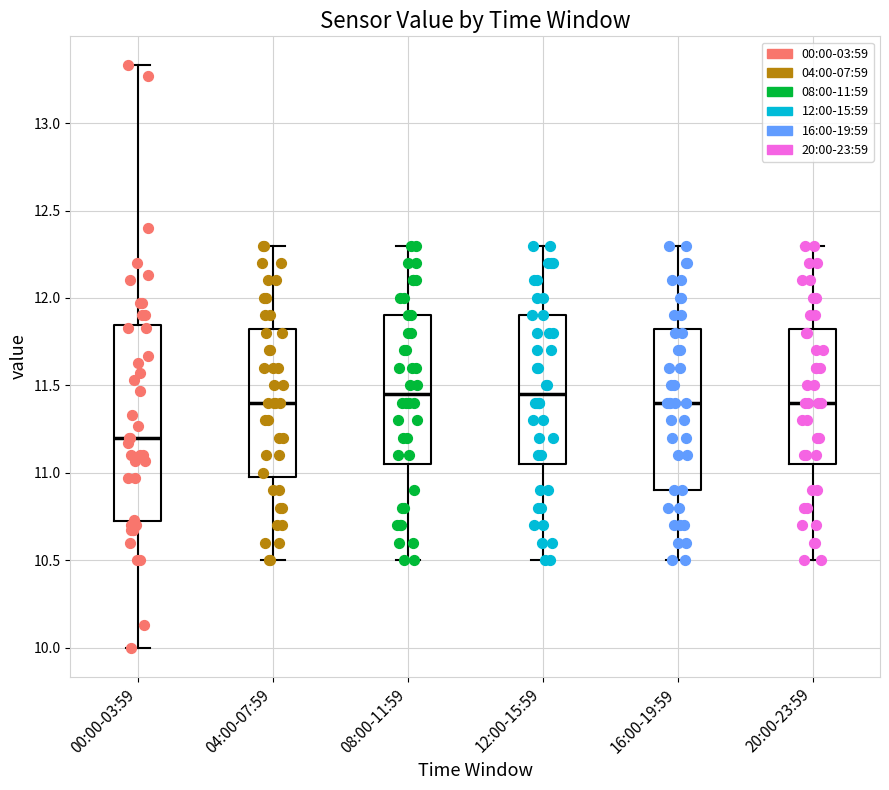

Reading left to right, transcribe this box plot: for each box, give where its median line is, the range the box spans, and where its two whiskers end, as read against the y-axis. The values are not printed on the chart, so give them approximately, as read against the axis.

00:00-03:59: median 11.20, box 10.70 to 11.85, whiskers 10.00 to 13.35
04:00-07:59: median 11.40, box 11.00 to 11.85, whiskers 10.50 to 12.30
08:00-11:59: median 11.45, box 11.05 to 11.90, whiskers 10.50 to 12.30
12:00-15:59: median 11.45, box 11.05 to 11.90, whiskers 10.50 to 12.30
16:00-19:59: median 11.40, box 10.90 to 11.85, whiskers 10.50 to 12.30
20:00-23:59: median 11.40, box 11.05 to 11.85, whiskers 10.50 to 12.30